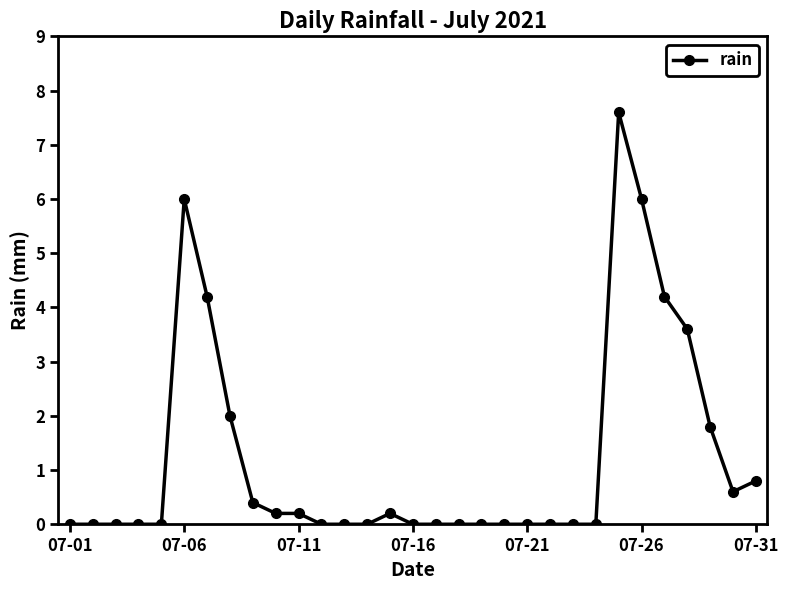

What is the value of the 31st point from the left?

0.8